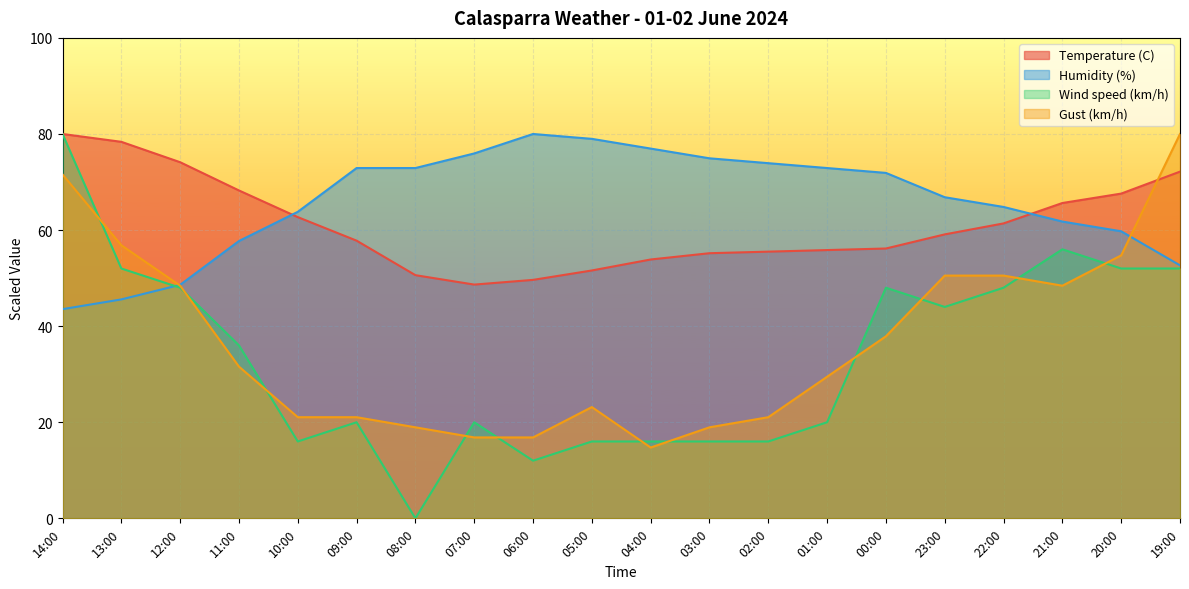

How many lines are shown in the chart?

4